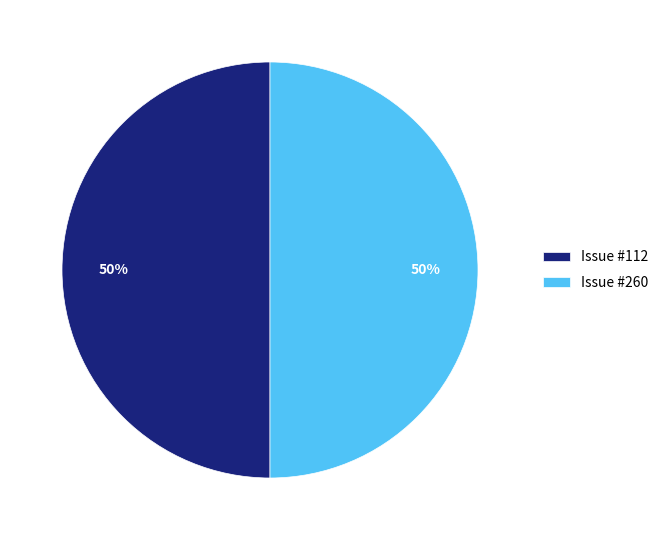

To the nearest percent, what is the average slice percentage?

50%